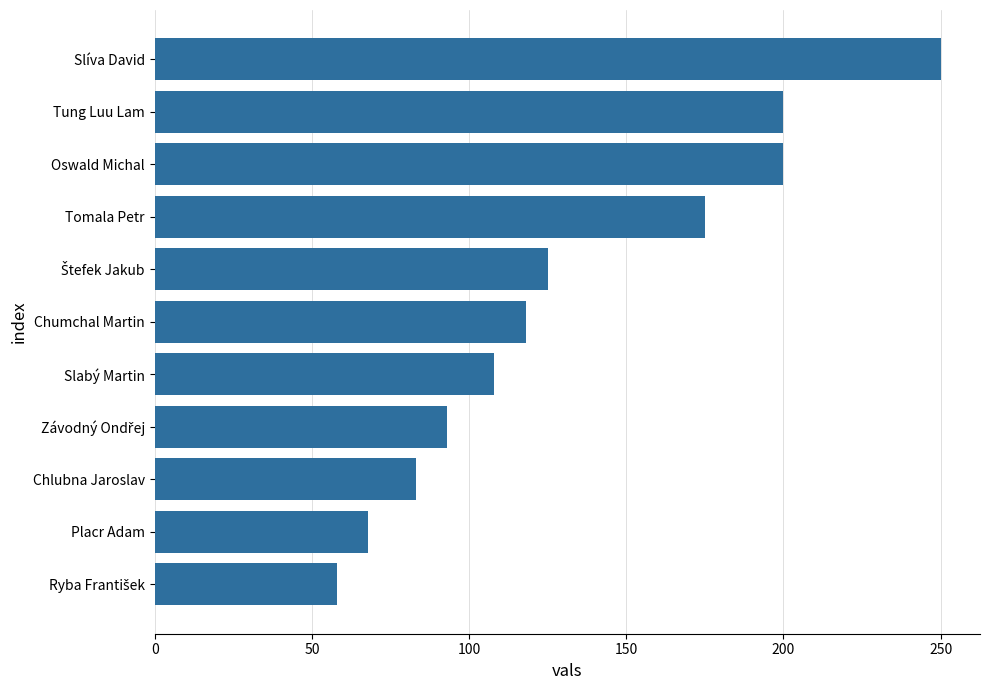

Reading top to bottom, list all the values displayed in this chart.

250	200	200	175	125	118	108	93	83	68	58